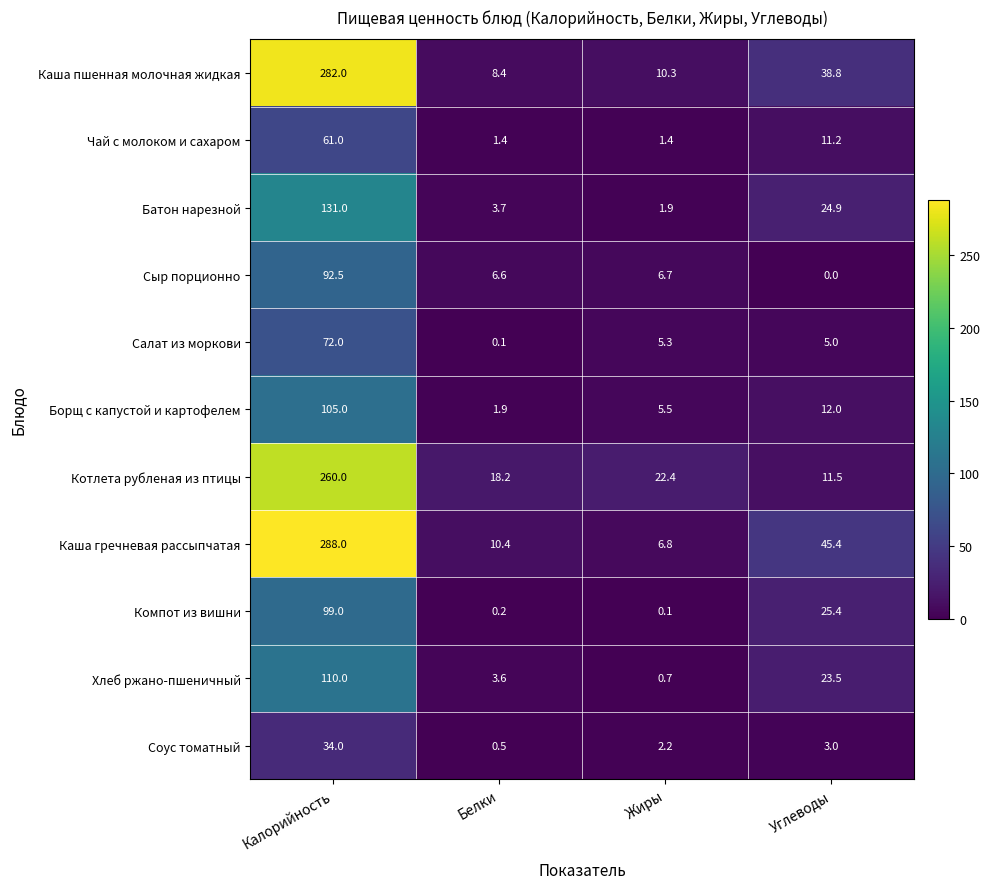

What is the difference between the maximum and minimum values in the Чай с молоком и сахаром series?

59.6